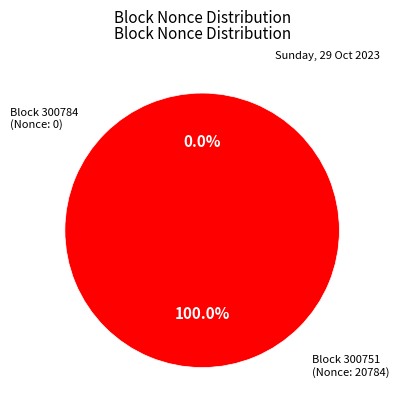

Is it true that 300751 is 100% of the pie?

True